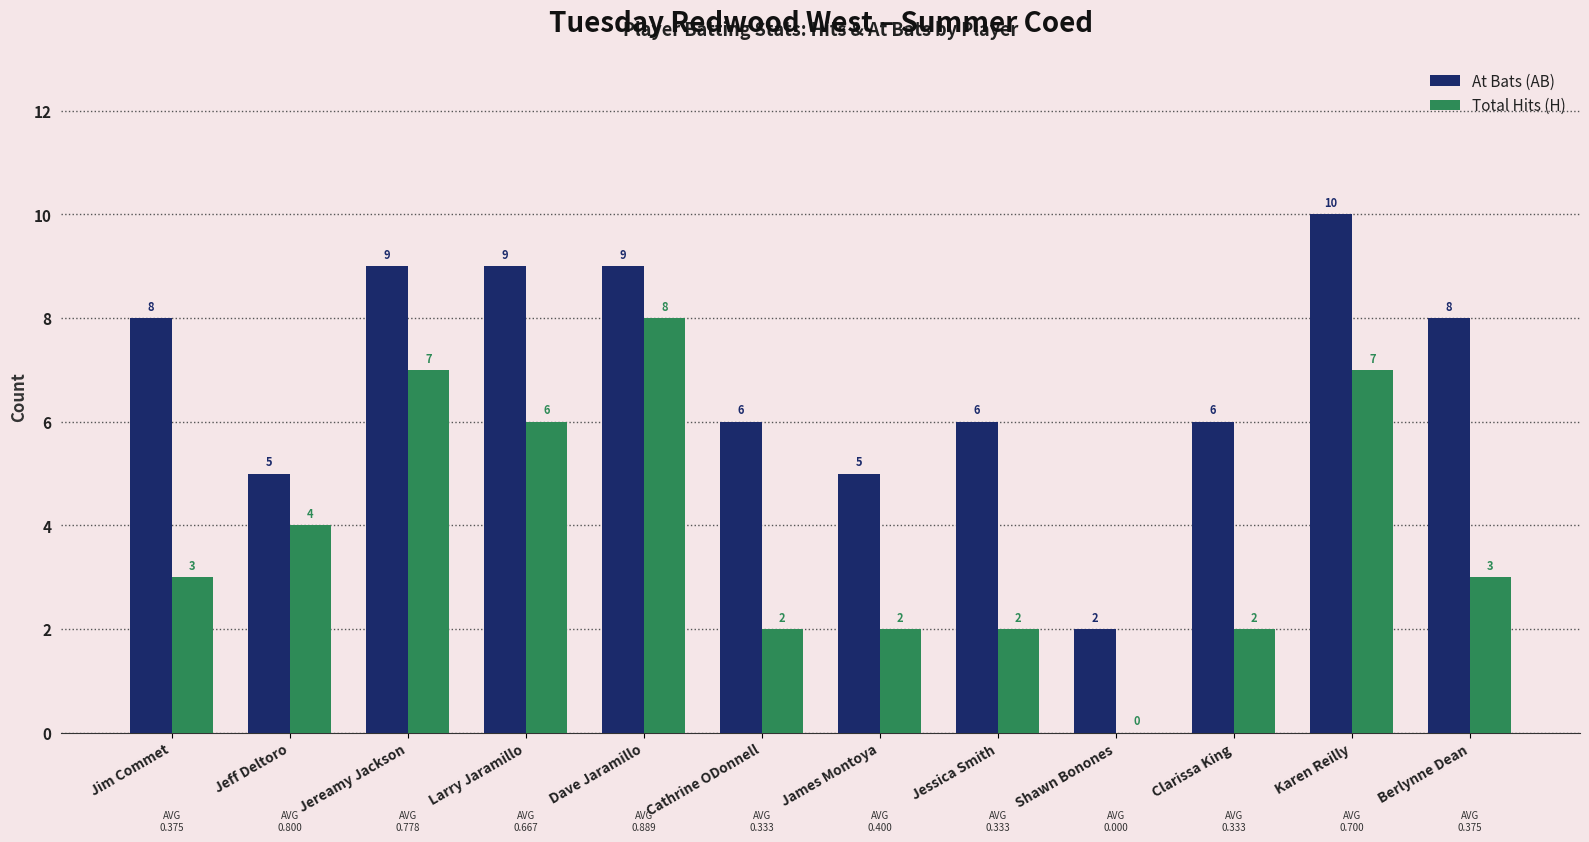

How many positive values does the Total Hits (H) series have?

11